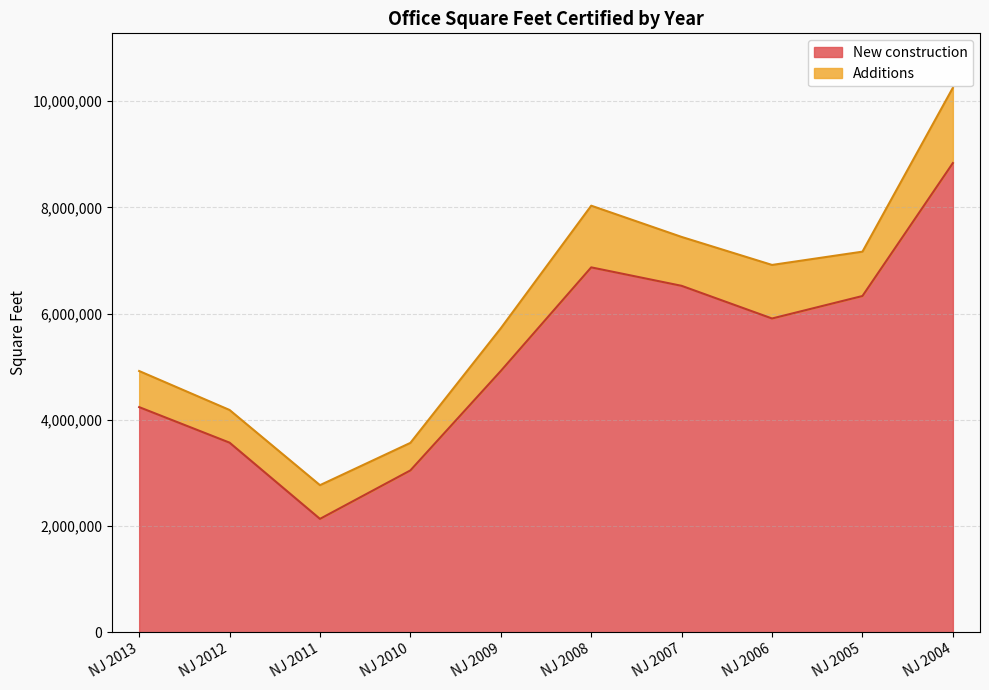

What is the difference between the maximum and minimum values?

6697791